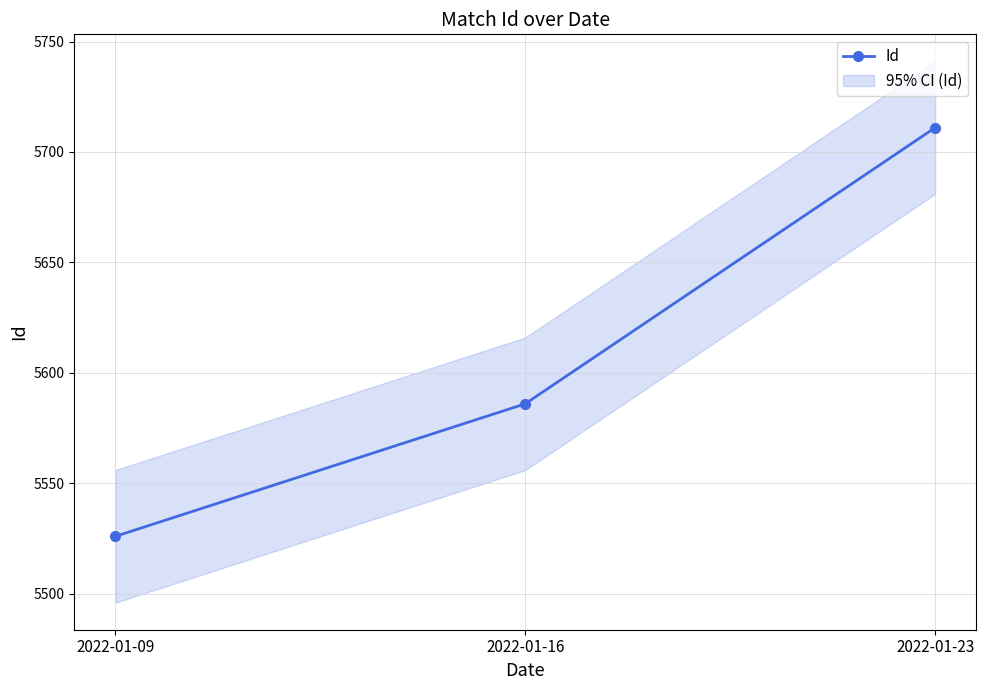

Which has a higher value, 2022-01-09 or 2022-01-23?

2022-01-23